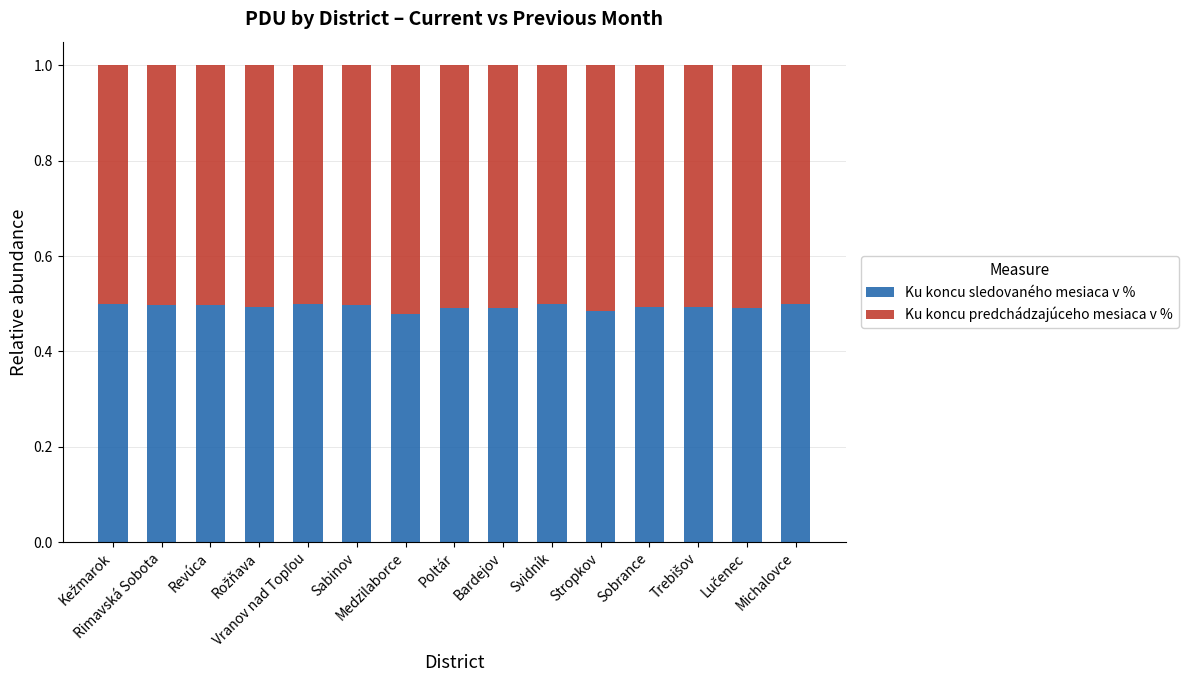

Read the Ku koncu predchádzajúceho mesiaca v % value at Vranov nad Topľou.

0.5